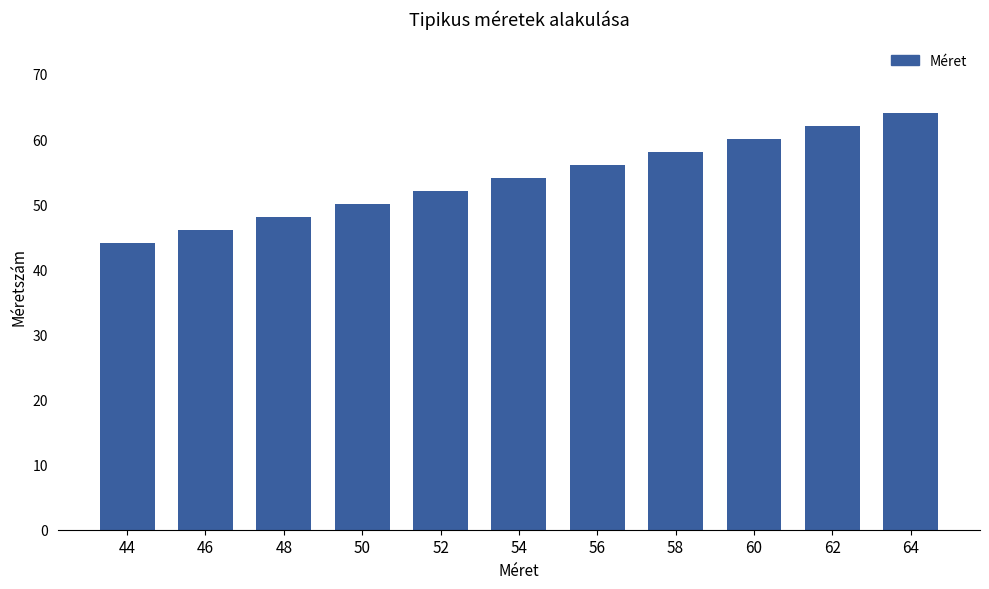

Reading right to left, transcribe all the data shown in this chart.

64=64	62=62	60=60	58=58	56=56	54=54	52=52	50=50	48=48	46=46	44=44